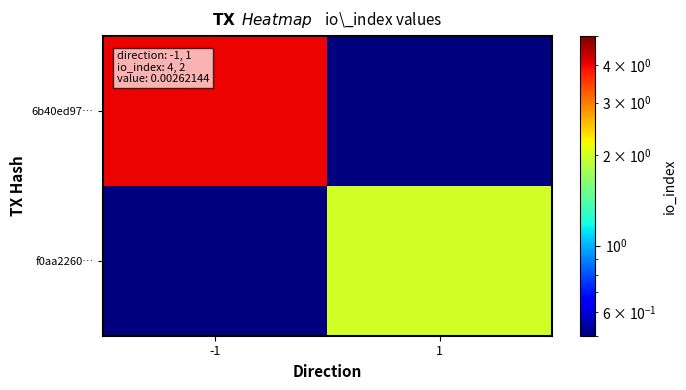

Which series has the largest range (max minus min)?

6b40ed97…